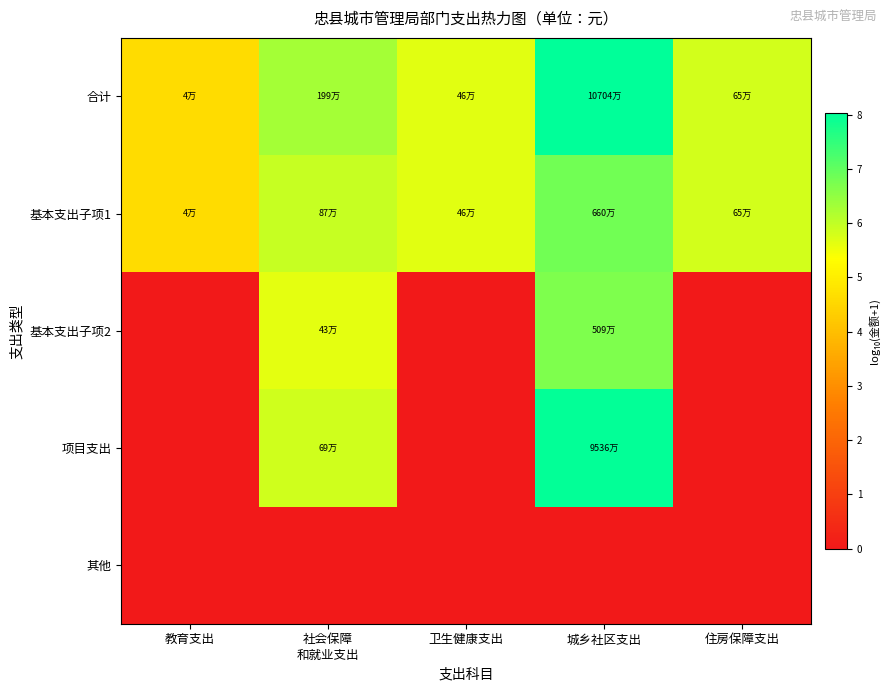

What is the maximum value shown in the chart?

8.0